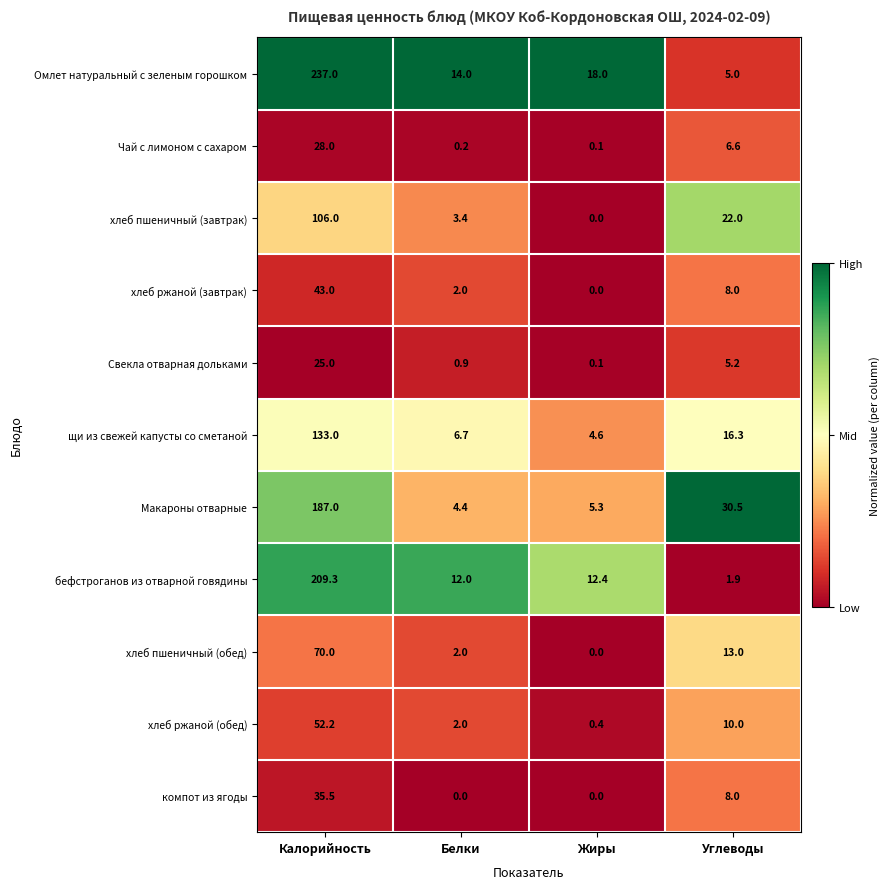

The value of Омлет натуральный с зеленым горошком at Белки is 7.9. True or false?

False